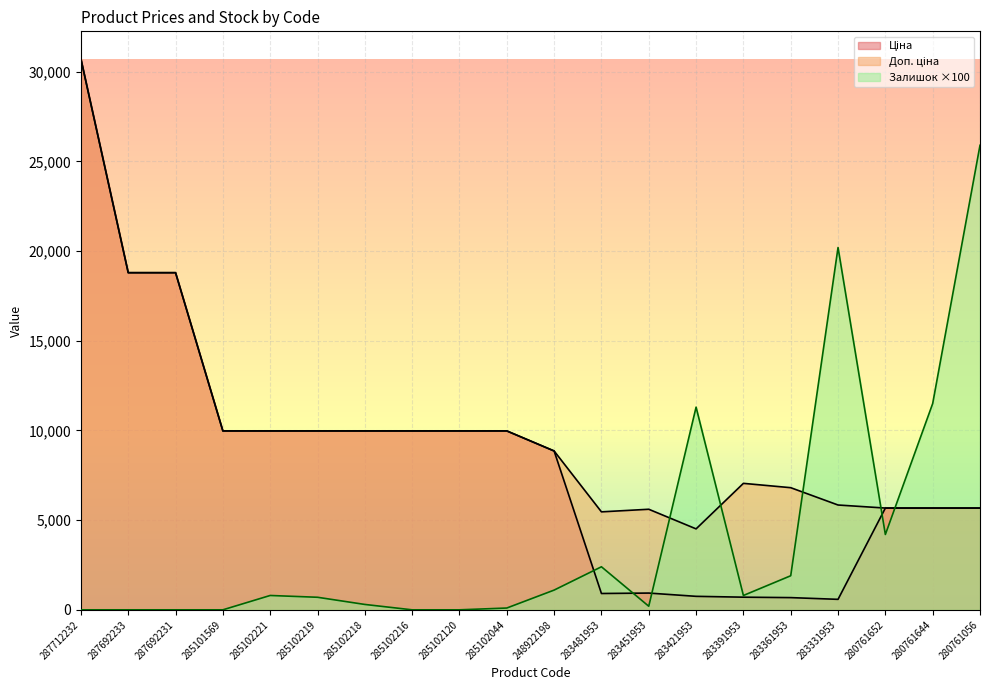

Reading left to right, extract all data points from this chart.

Ціна: 287712232=30717.1	287692233=18796.8	287692231=18796.8	285101569=9975.0	285102221=9975.0	285102219=9975.0	285102218=9975.0	285102216=9975.0	285102120=9975.0	285102044=9975.0	248922198=8856.7	283481953=910.4	283451953=934.5	283421953=752.2	283391953=705.1	283361953=681.0	283331953=584.4	280761652=5673.8	280761644=5673.8	280761056=5673.8
Доп. ціна: 287712232=30717.1	287692233=18796.8	287692231=18796.8	285101569=9975.0	285102221=9975.0	285102219=9975.0	285102218=9975.0	285102216=9975.0	285102120=9975.0	285102044=9975.0	248922198=8856.7	283481953=5462.3	283451953=5607.2	283421953=4513.3	283391953=7051.3	283361953=6809.8	283331953=5843.9	280761652=5673.8	280761644=5673.8	280761056=5673.8
Залишок: 287712232=0.0	287692233=0.0	287692231=0.0	285101569=0.0	285102221=800.0	285102219=700.0	285102218=300.0	285102216=0.0	285102120=0.0	285102044=100.0	248922198=1100.0	283481953=2400.0	283451953=200.0	283421953=11300.0	283391953=800.0	283361953=1900.0	283331953=20200.0	280761652=4200.0	280761644=11500.0	280761056=25900.0